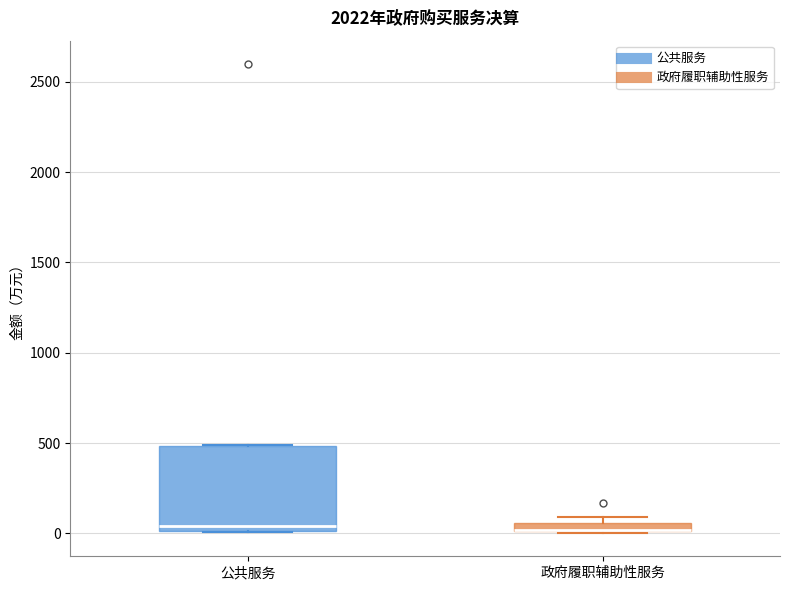

Comparing the boxes themselves (not the whiskers), which one is the tallest?

公共服务